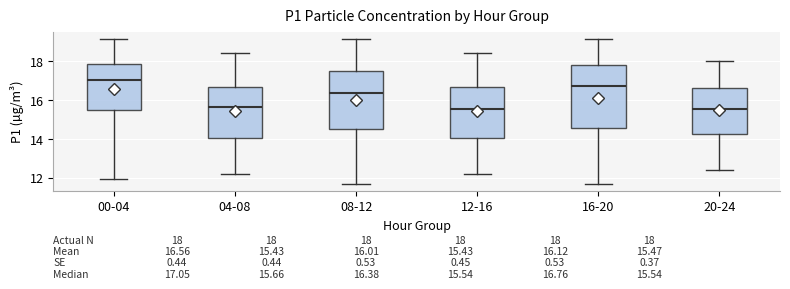

Comparing the boxes themselves (not the whiskers), which one is the tallest?

16-20